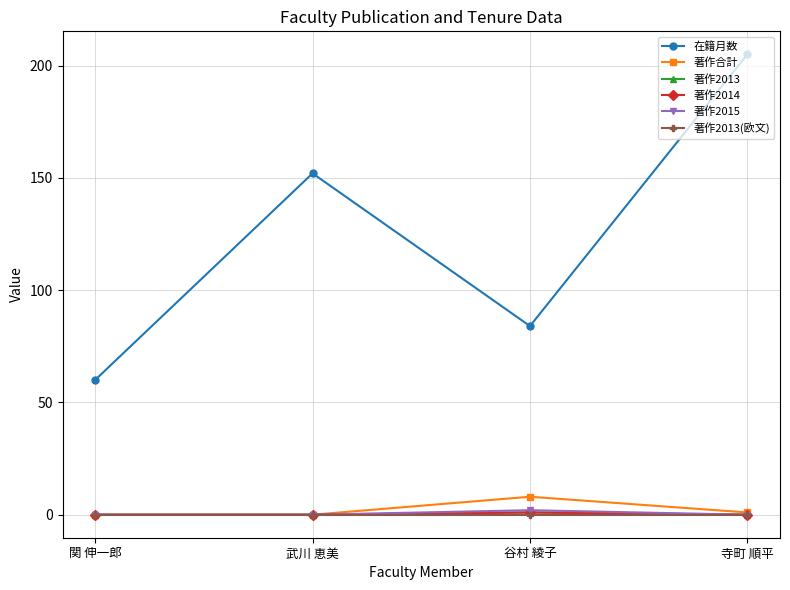

What is the average value of the 在籍月数 series?

125